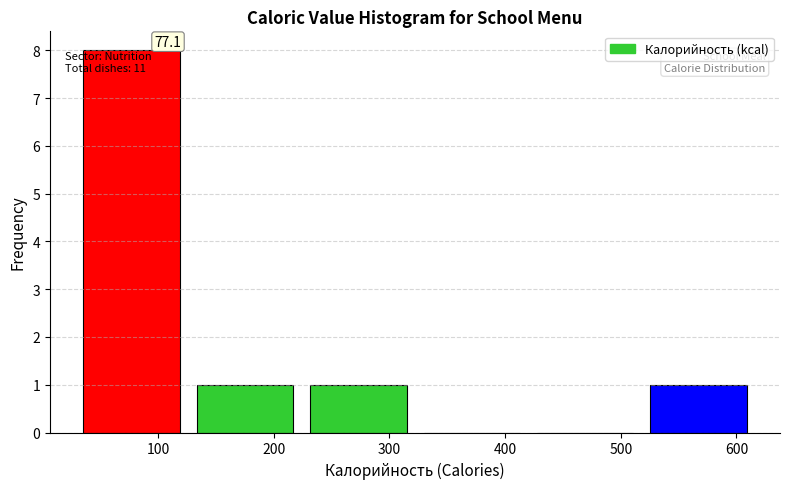

Over which range of the x-axis is the bar tallest?

30 to 130